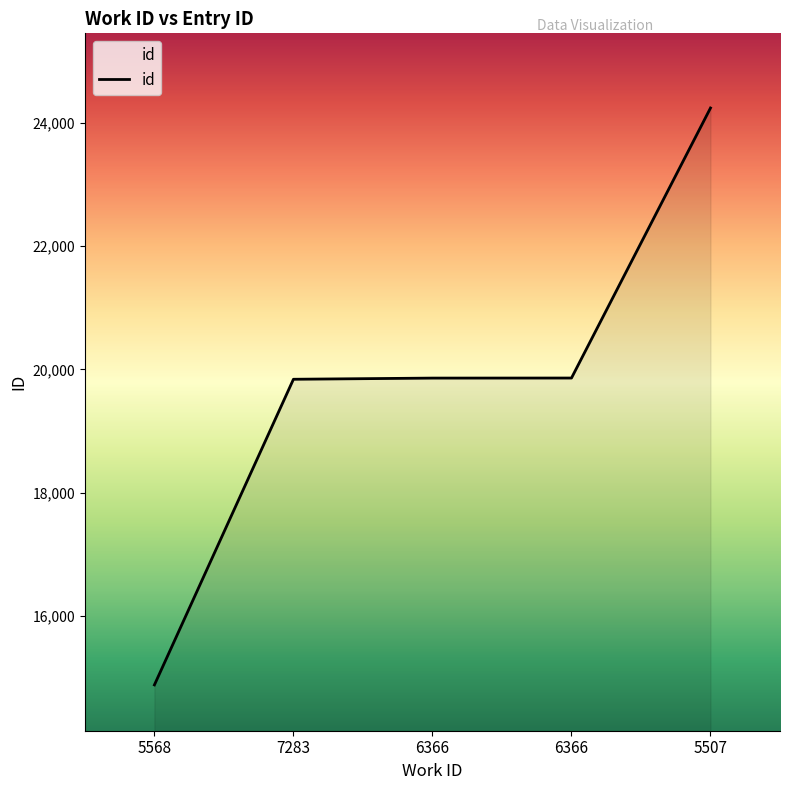

What is the label of the 3rd point from the right?

6366